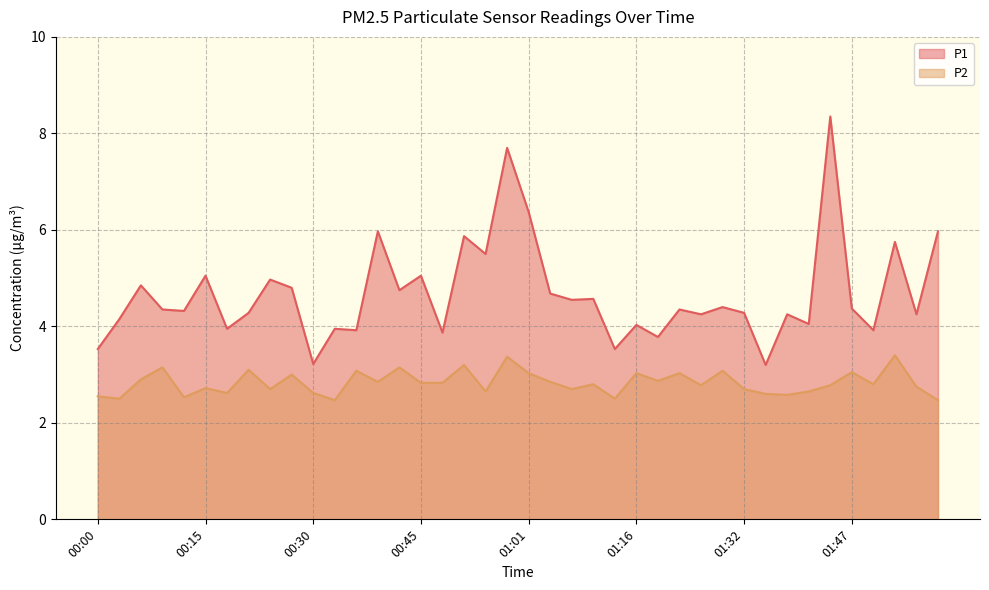

How many lines are shown in the chart?

2